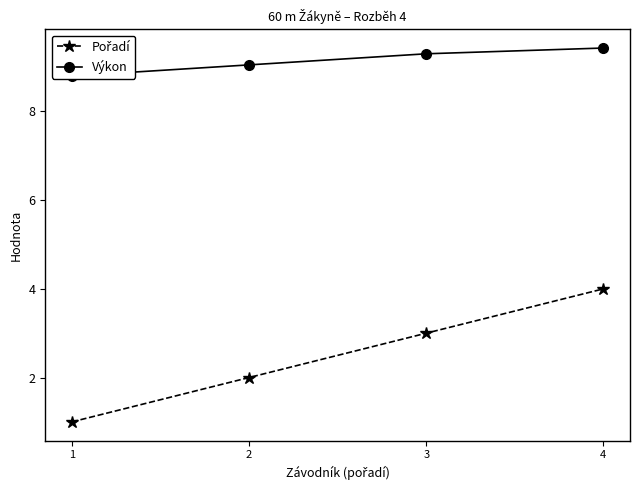

List the labels in order of Výkon value, smallest first.

1, 2, 3, 4